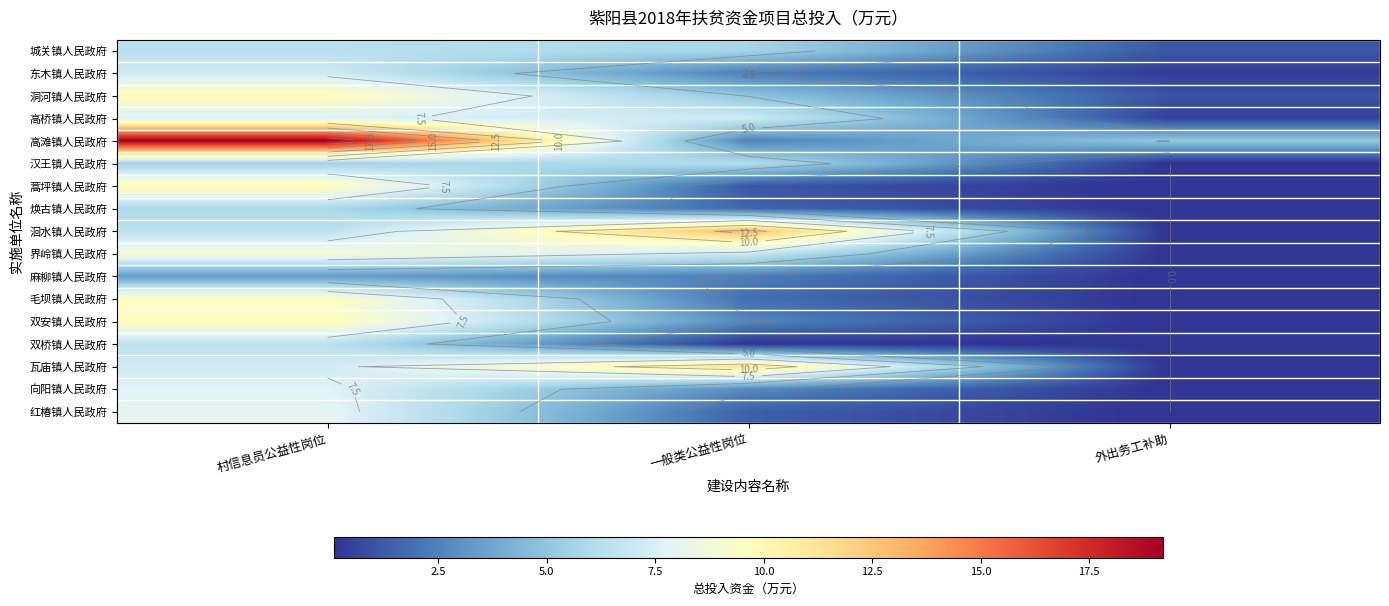

At 外出务工补助, list the series in order from smallest to largest.

汉王镇人民政府, 蒿坪镇人民政府, 焕古镇人民政府, 洄水镇人民政府, 界岭镇人民政府, 麻柳镇人民政府, 毛坝镇人民政府, 双安镇人民政府, 双桥镇人民政府, 瓦庙镇人民政府, 向阳镇人民政府, 红椿镇人民政府, 东木镇人民政府, 高桥镇人民政府, 洞河镇人民政府, 城关镇人民政府, 高滩镇人民政府